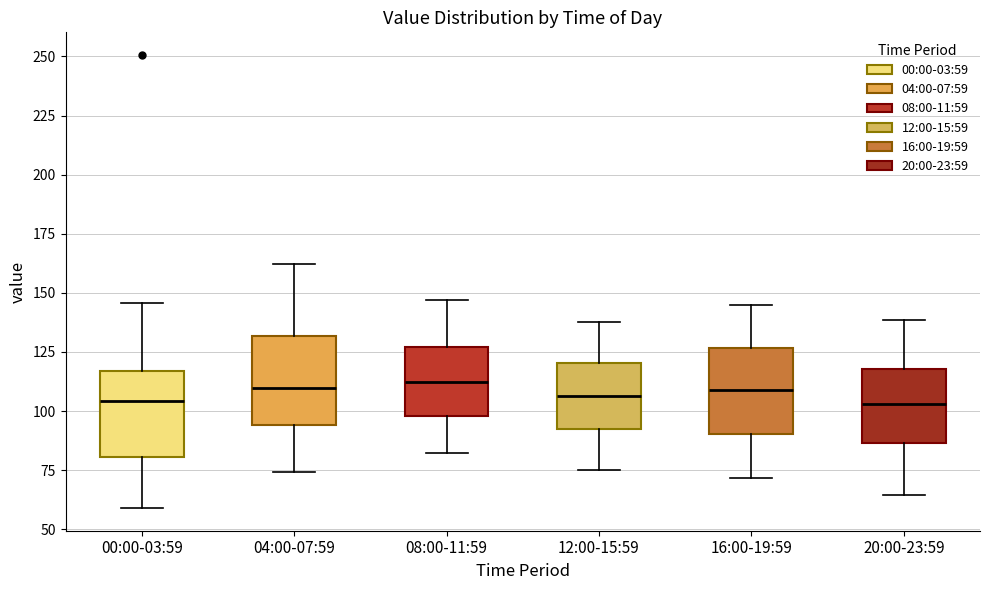

Where does the median line of the box for 12:00-15:59 sit on the y-axis? The values are not printed on the chart, so give them approximately, as read against the axis.

105